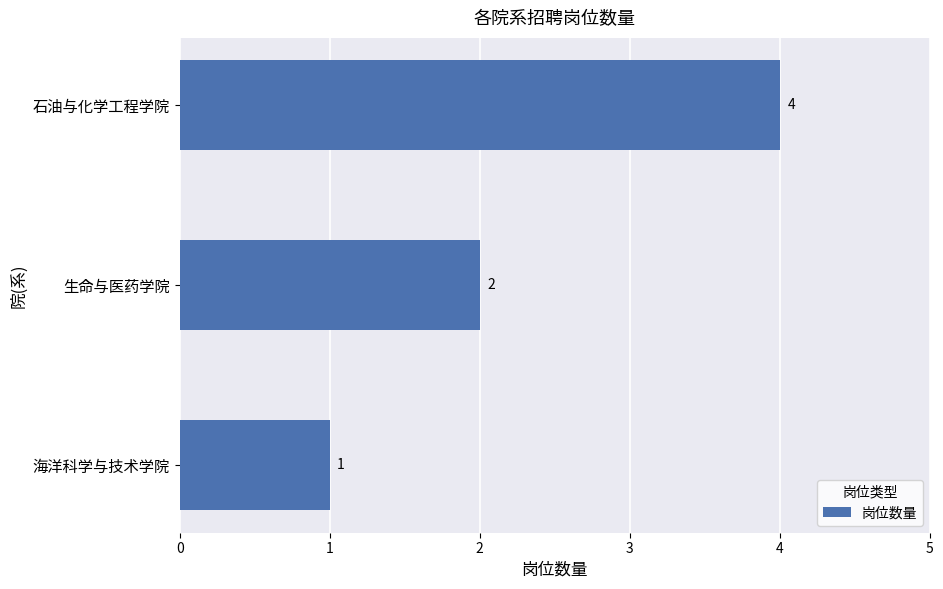

How many series are shown in this chart?

1